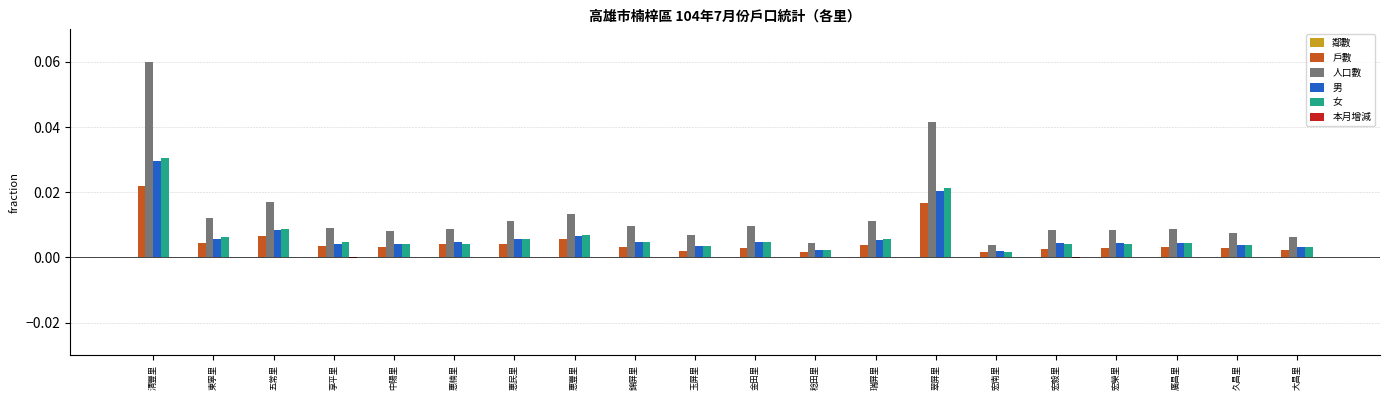

At which label does 男 reach its peak?

清豐里